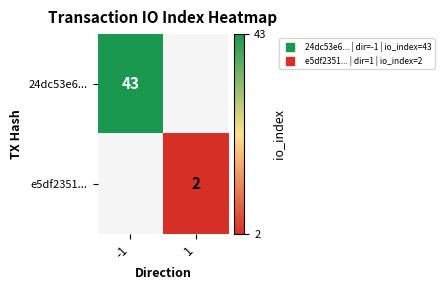

Is it true that e5df2351... equals 1.1 at 1?

False